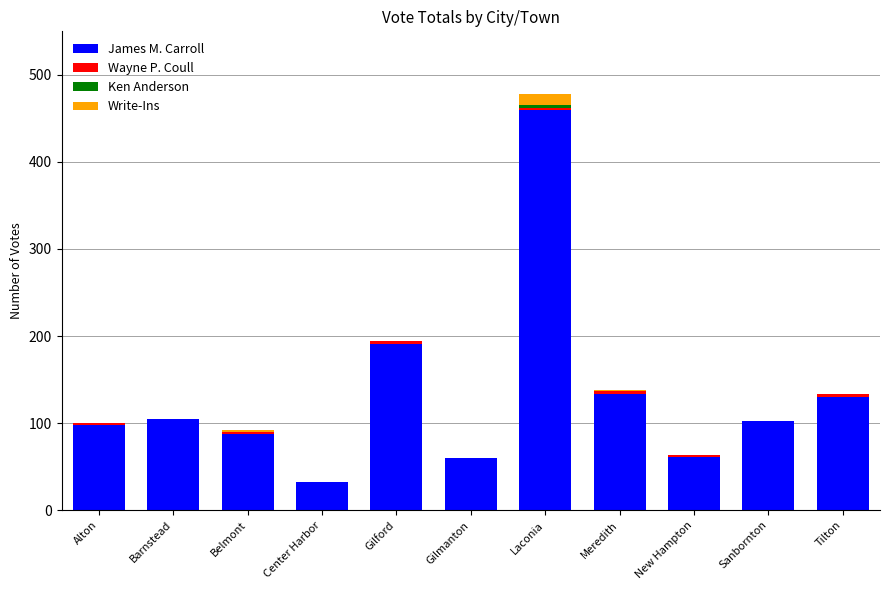

At which category is the sum across all series the highest?

Laconia